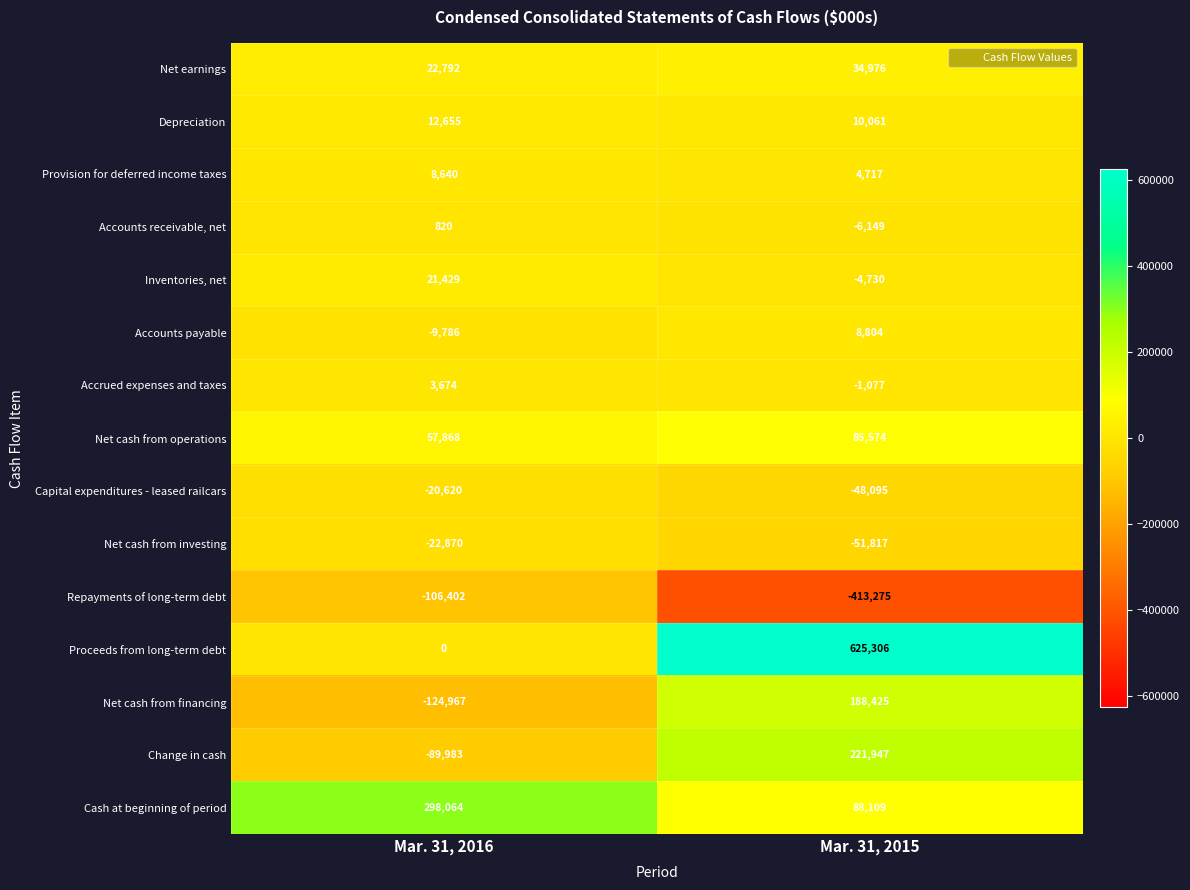

Which series has the largest range (max minus min)?

Proceeds from long-term debt